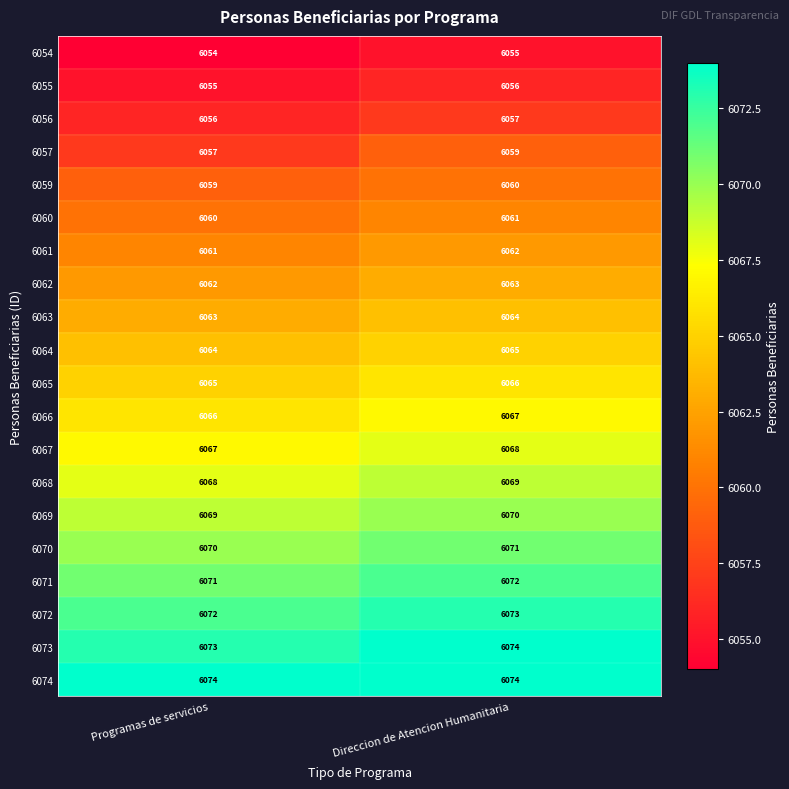

What is the sum of all 6057 values?

12116